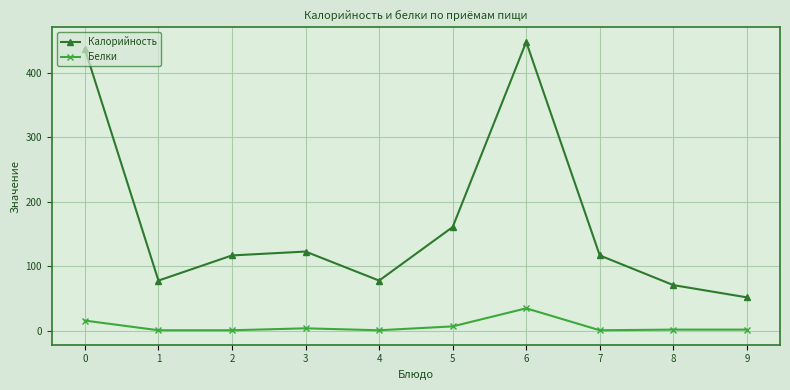

Count the number of data series in this chart.

2